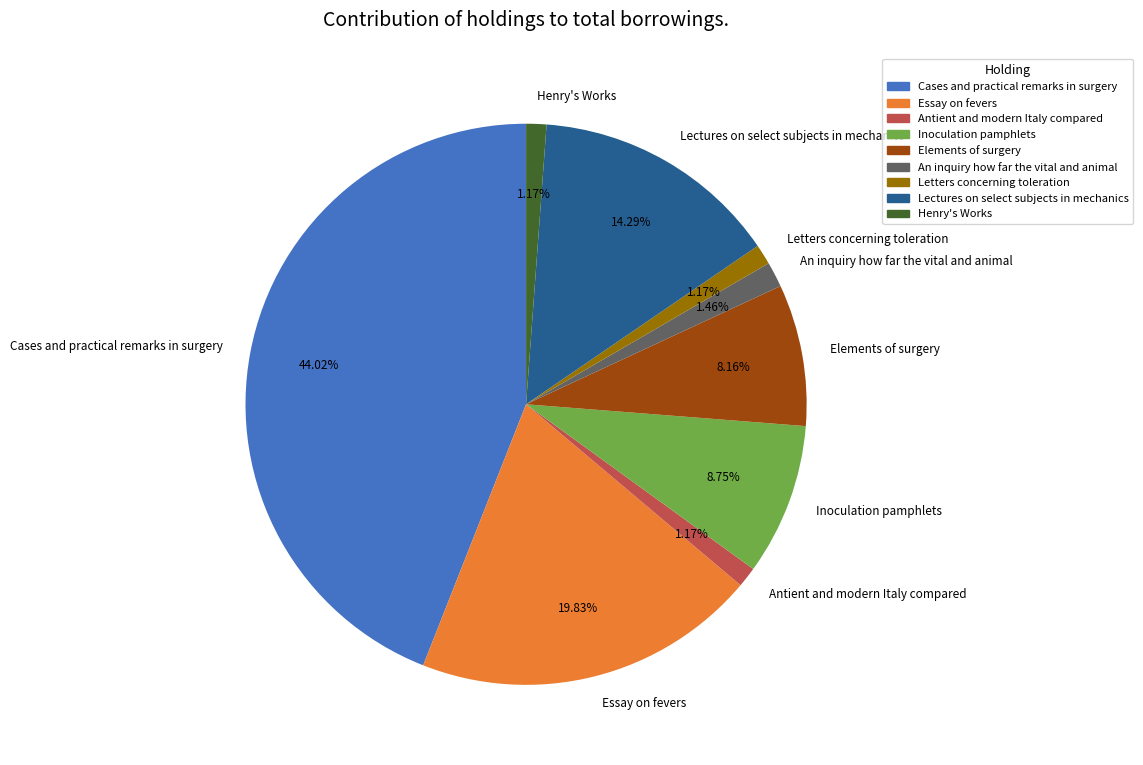

Is it true that Elements of surgery is 8% of the pie?

True